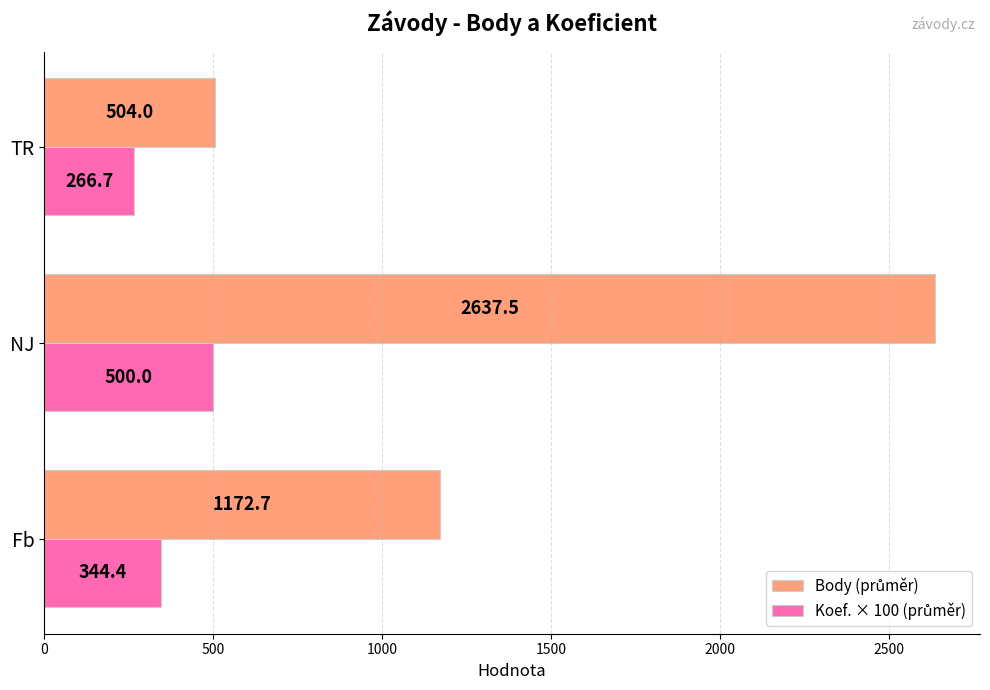

At which category does the chart reach its peak across all series?

NJ